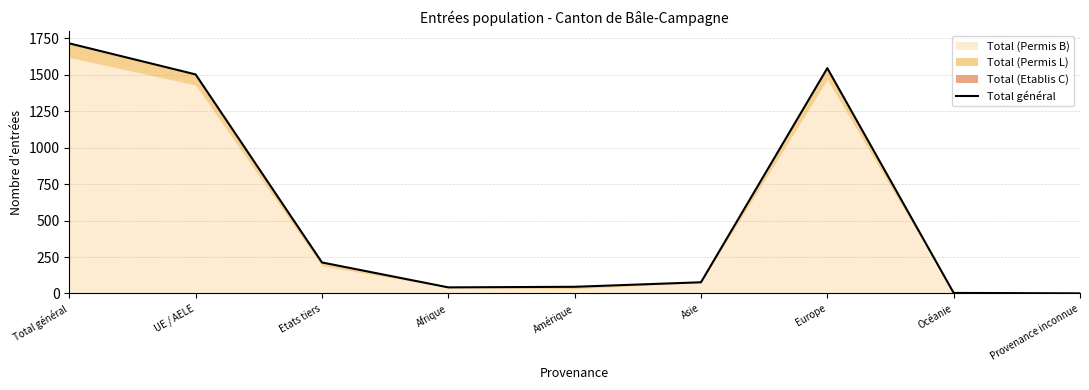

Which has a higher value, Europe or Provenance inconnue?

Europe